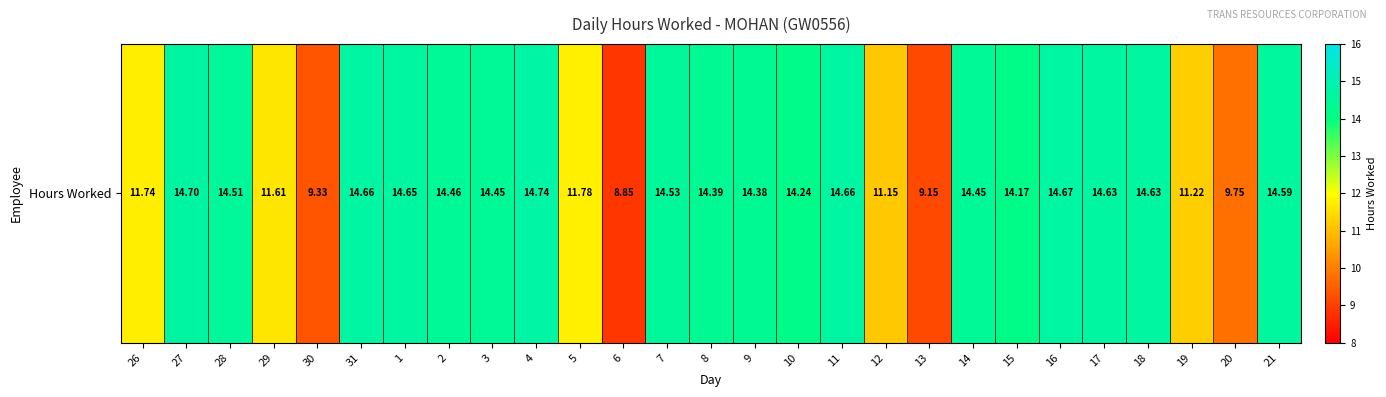

Which has a higher value, 15 or 5?

15